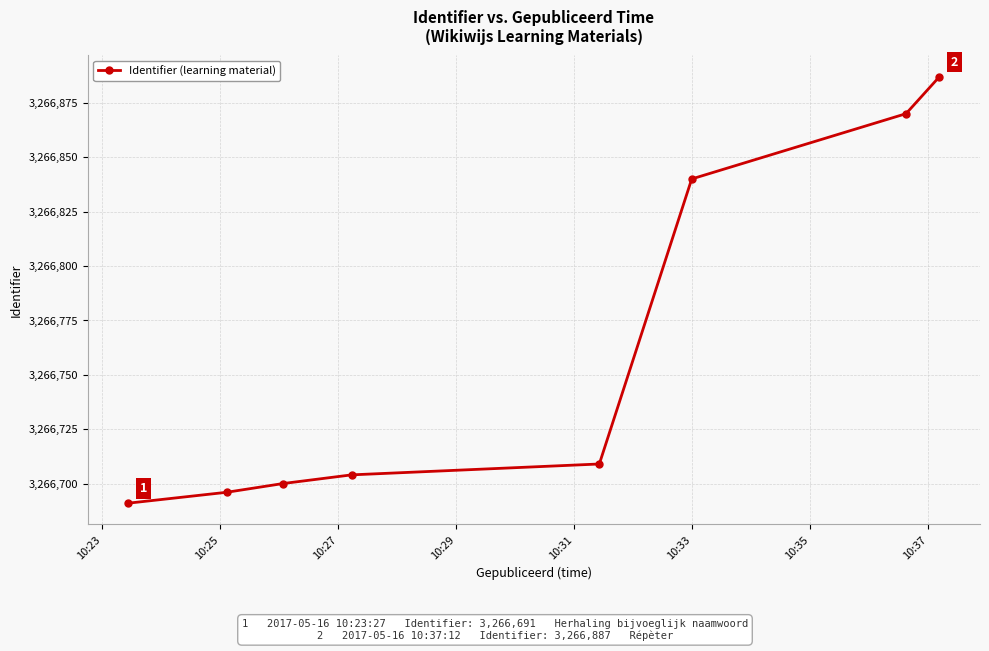

True or false: the data has more than 1 interior local peaks.

False